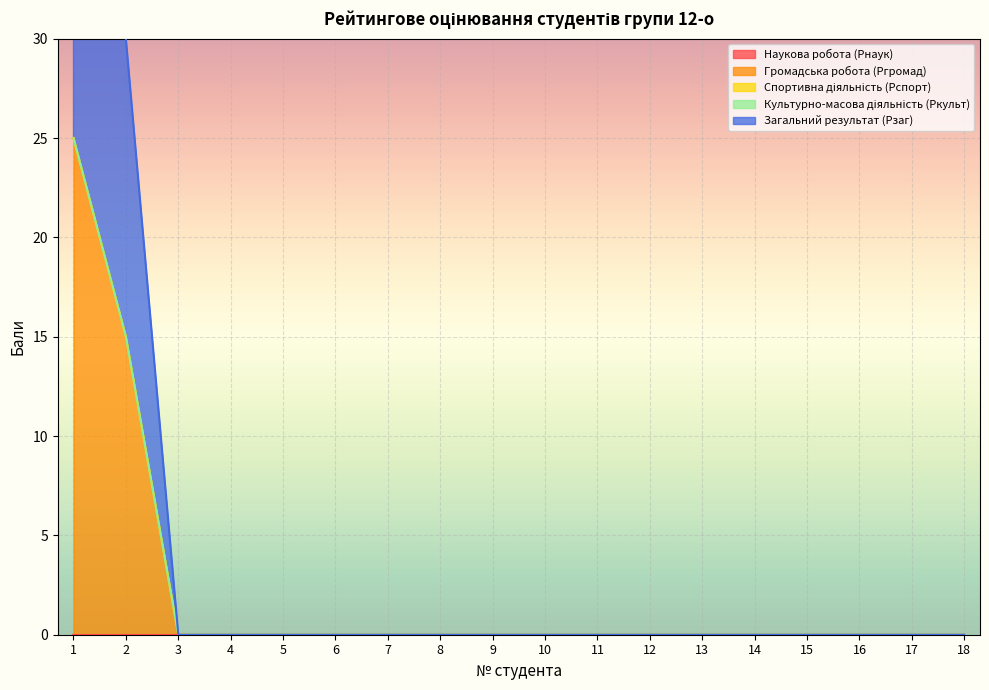

True or false: Спортивна діяльність (Рспорт) and Культурно-масова діяльність (Ркульт) intersect in this chart.

False